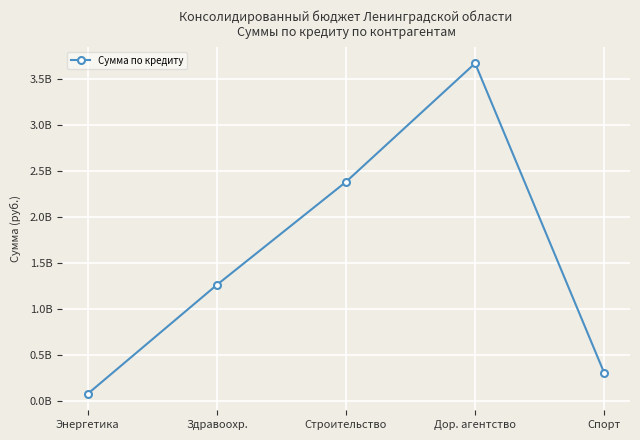

True or false: there are more than 2 points higher than both neighbors.

False